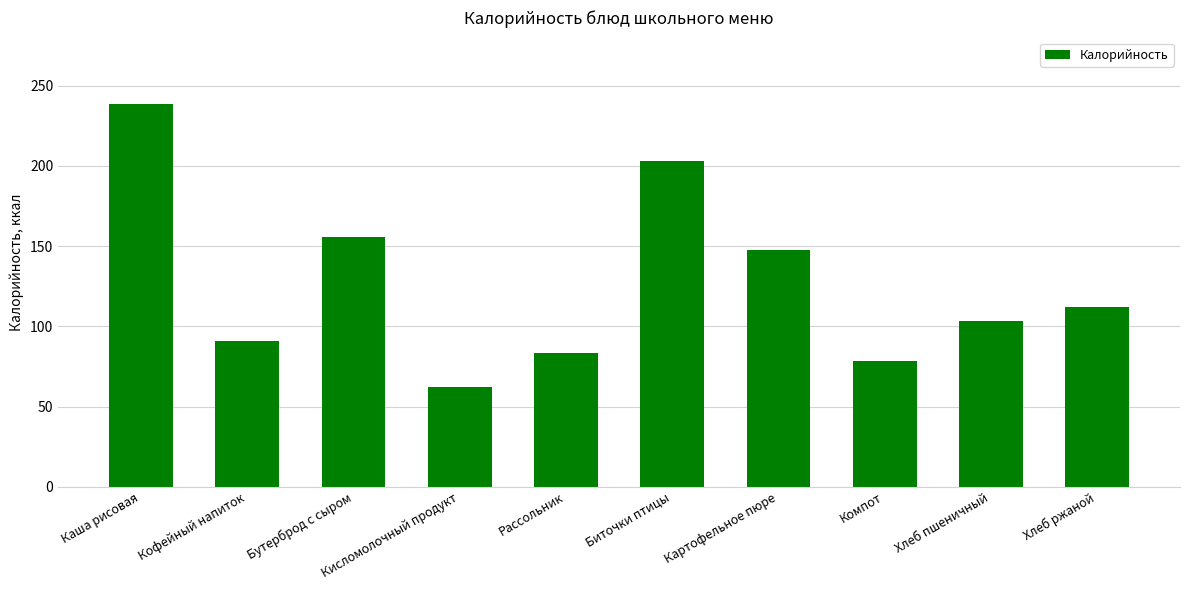

Reading right to left, extract all data points from this chart.

Хлеб ржаной=112.0	Хлеб пшеничный=103.2	Компот=78.7	Картофельное пюре=147.4	Биточки птицы=203.2	Рассольник=83.4	Кисломолочный продукт=62.0	Бутерброд с сыром=155.7	Кофейный напиток=91.0	Каша рисовая=238.7